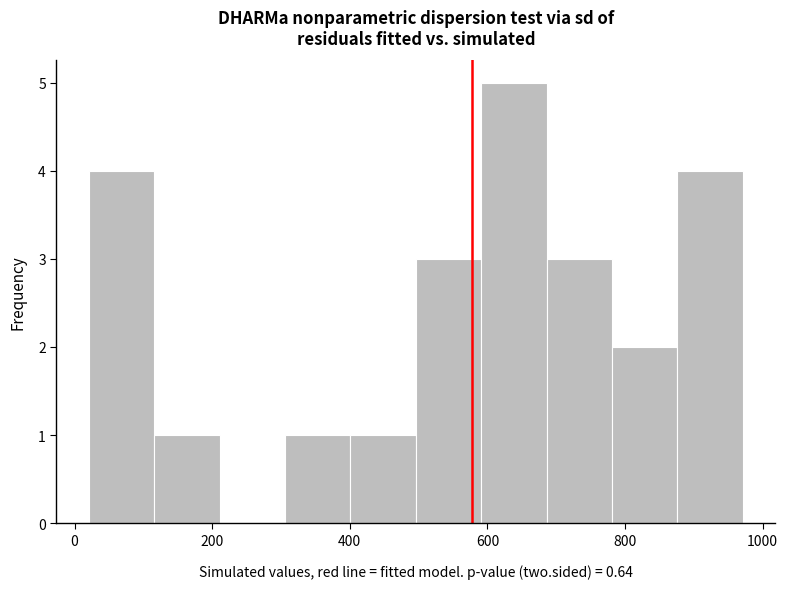

Which range on the x-axis has the tallest bar?

600 to 680